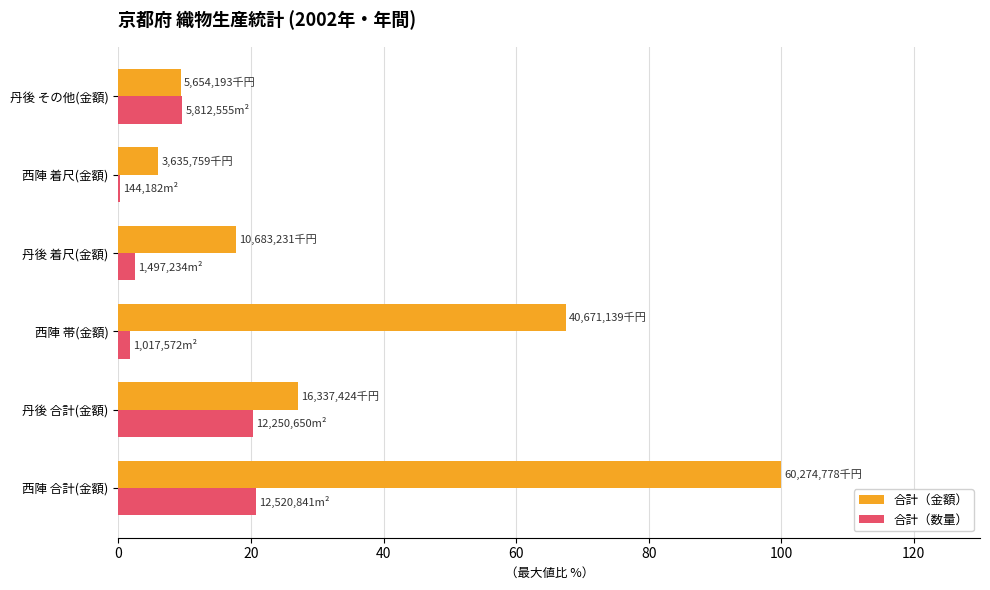

How many data points does each series have?

6